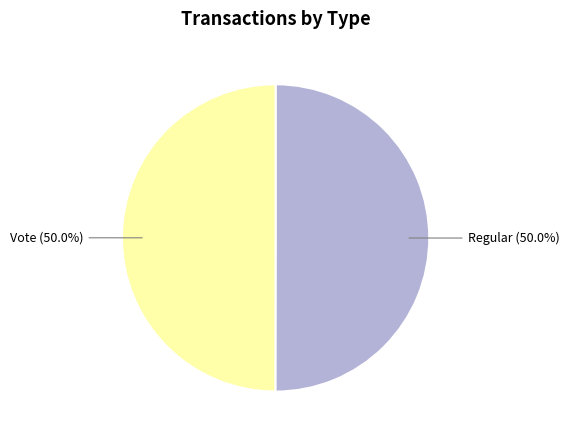

Do Vote and Regular together represent more than half of the pie?

Yes